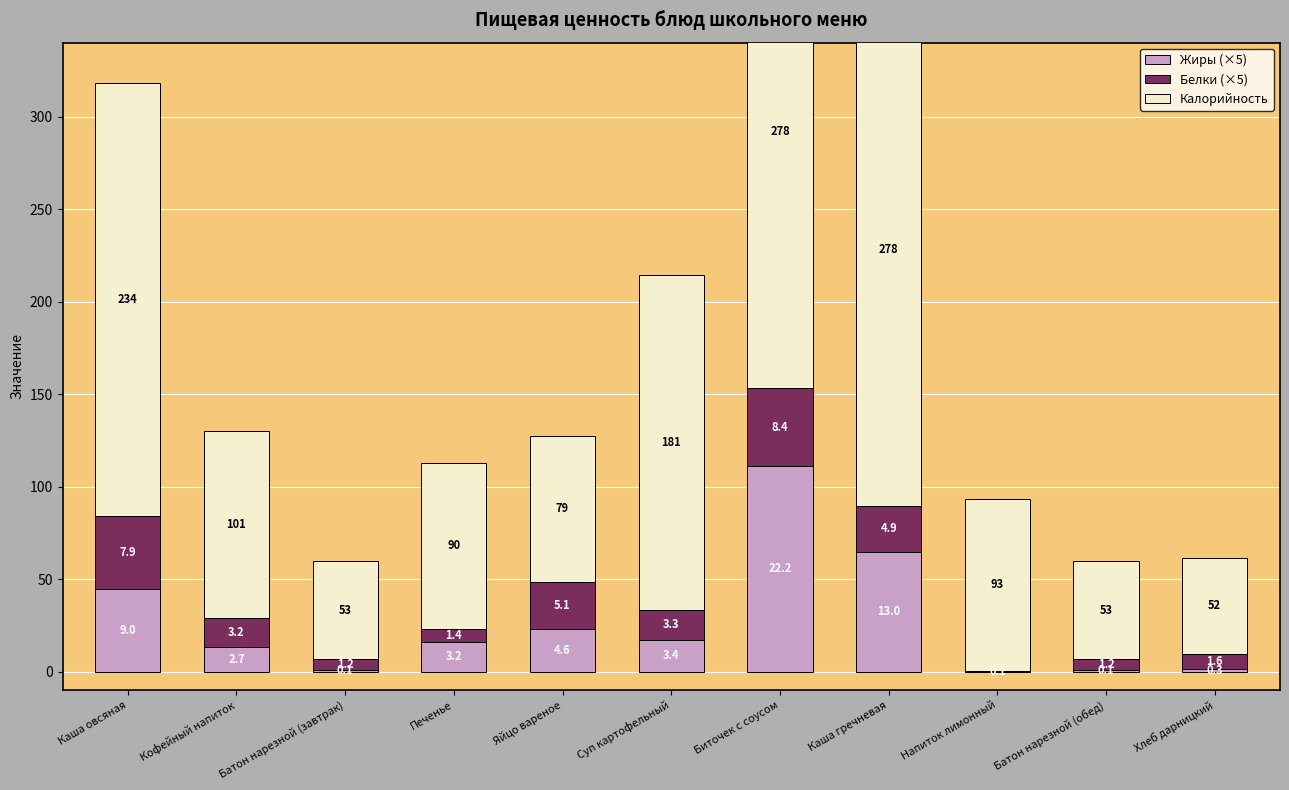

The Жиры (×5) series shows 73.7 at Каша овсяная. True or false?

False